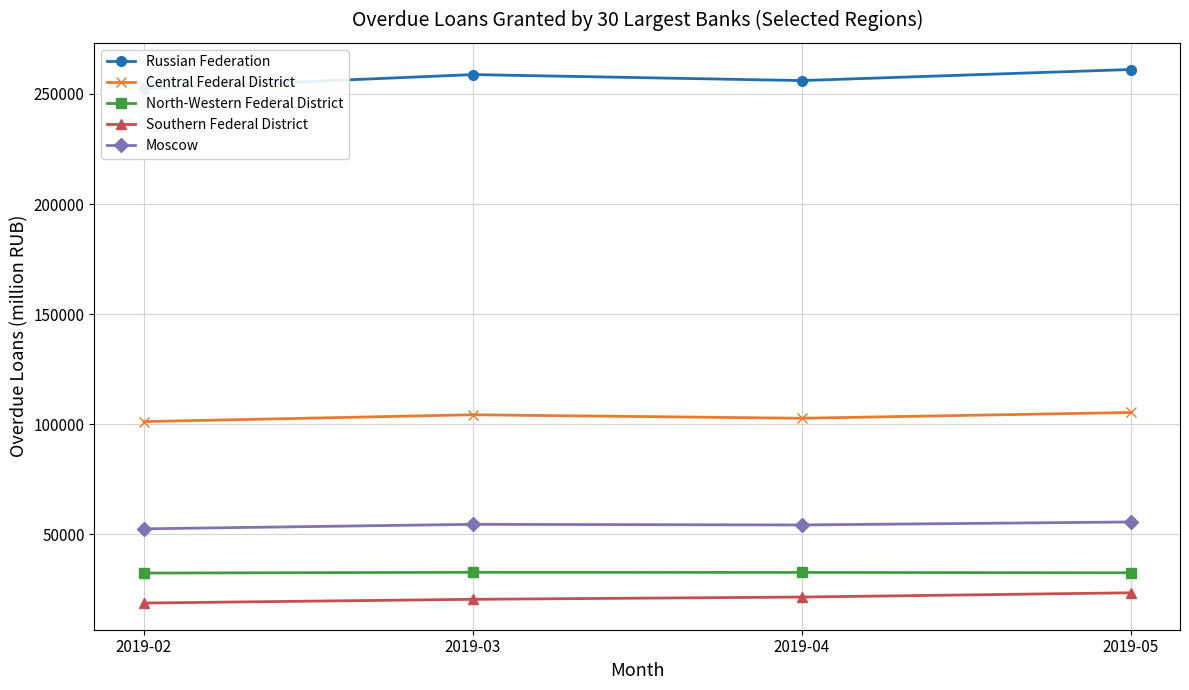

True or false: Southern Federal District and North-Western Federal District cross at least once.

False